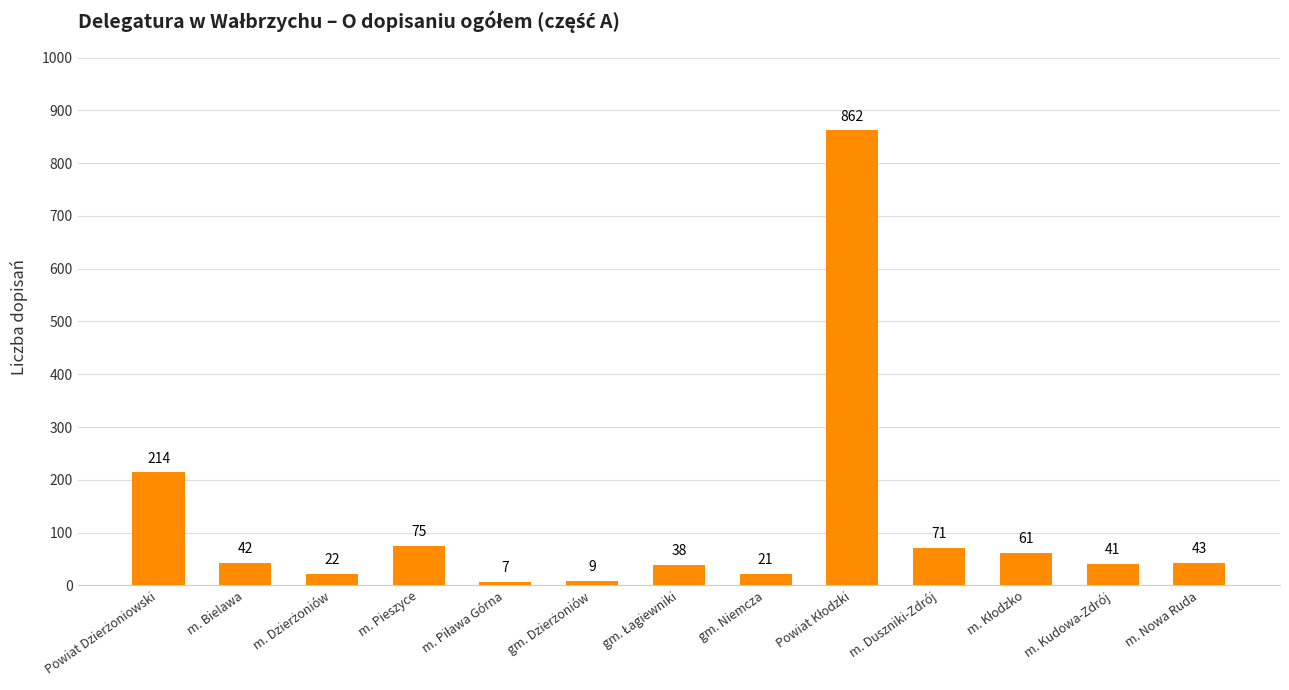

Count the number of categories in the chart.

13